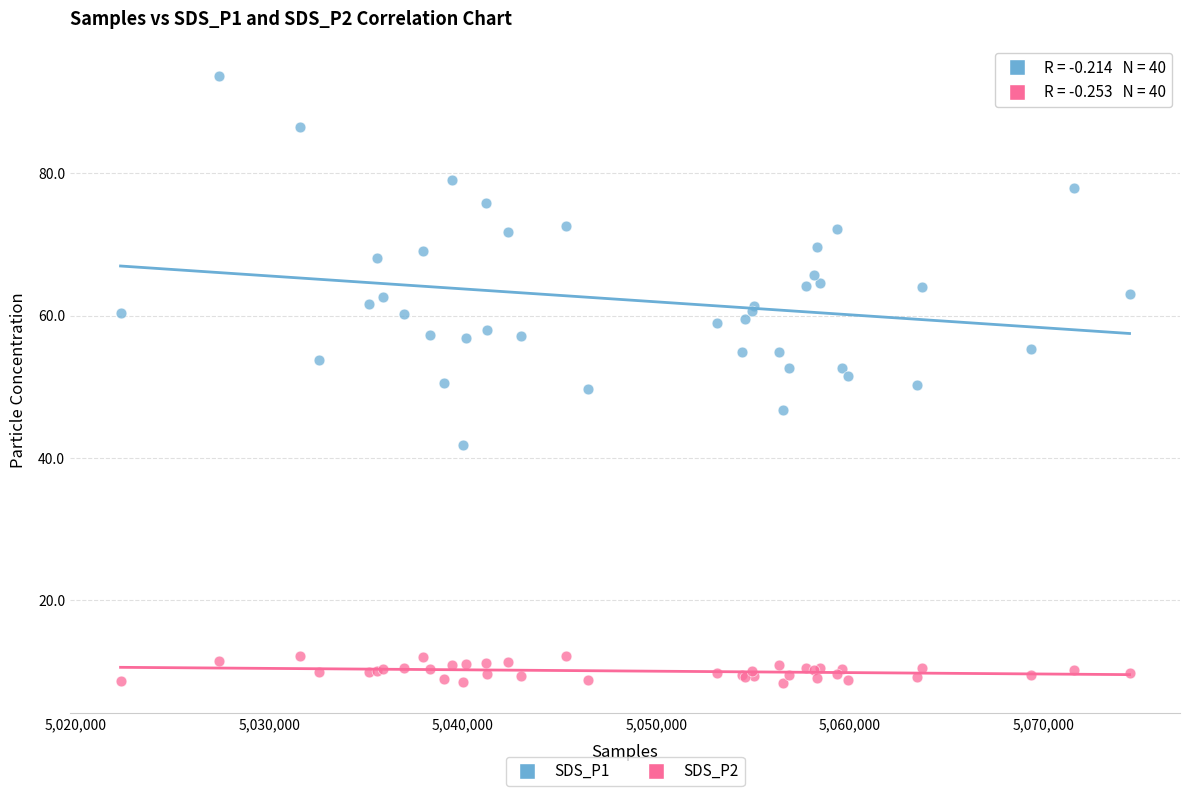

Which series reaches the maximum Y coordinate?

SDS_P1